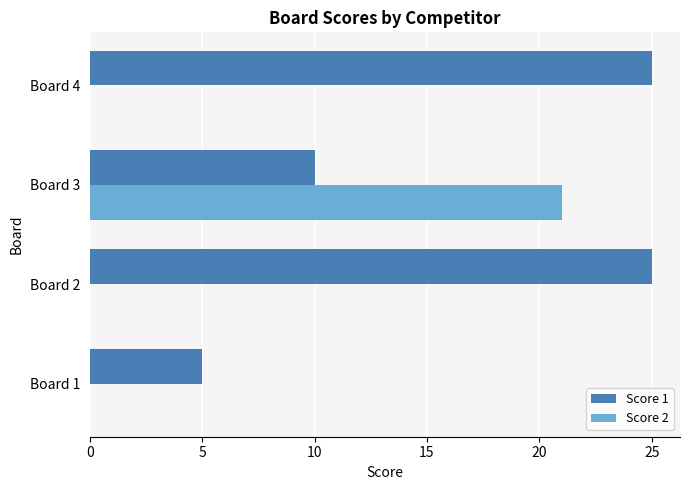

Which category has the highest value in the Score 2 series?

Board 3